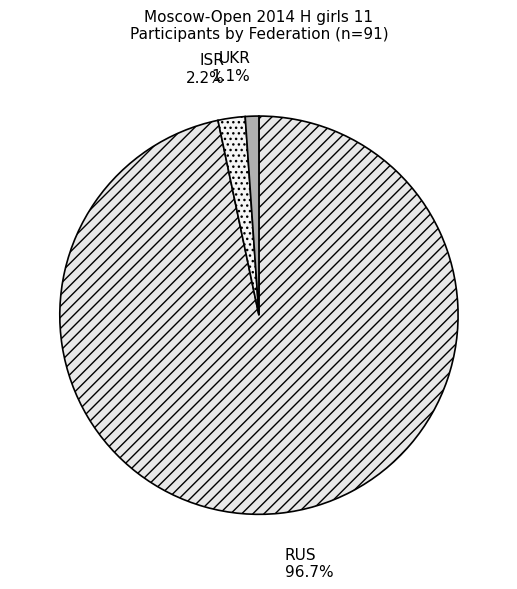

What is the ratio of the value at ISR to the value at UKR?

2.0